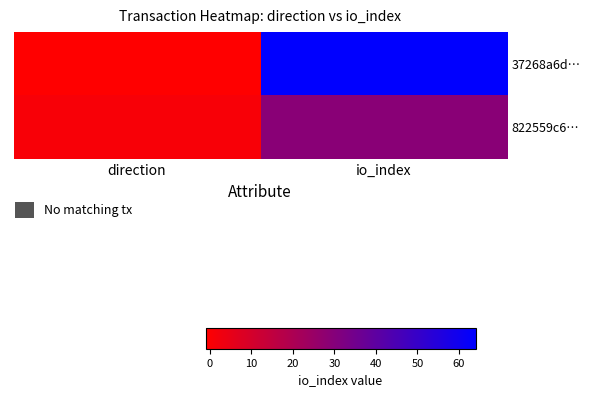

At io_index, list the series in order from largest to smallest.

37268a6d…, 822559c6…